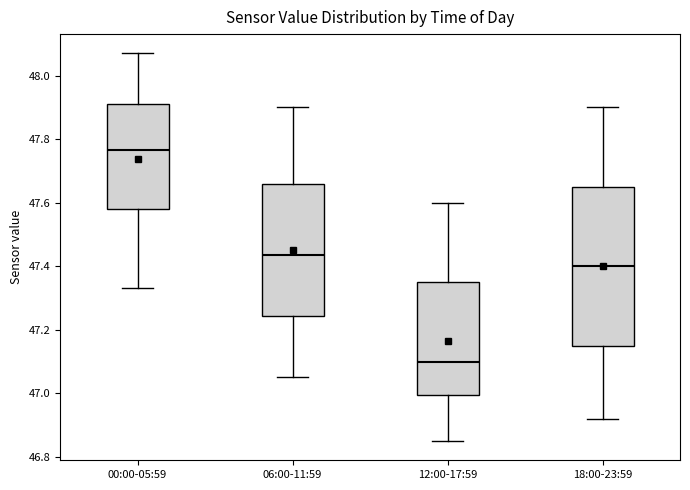

Which box has the highest median line?

00:00-05:59